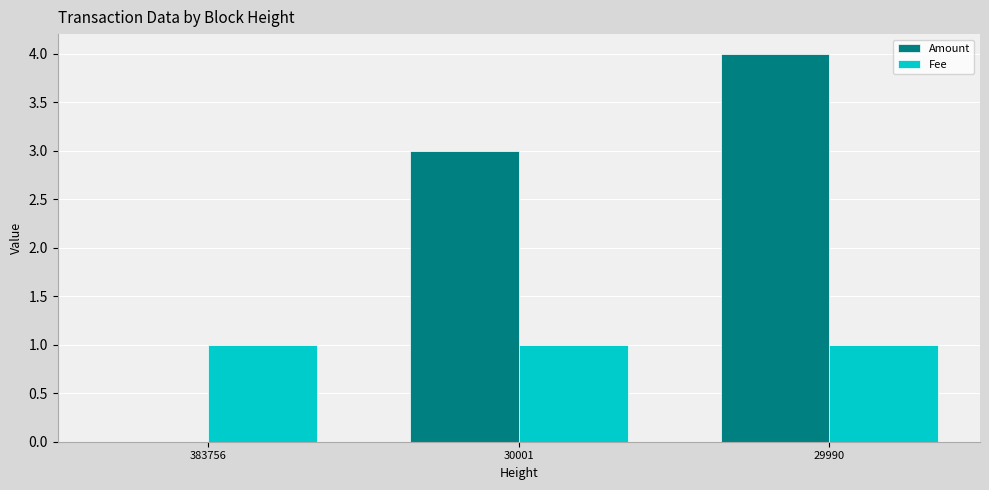

How many Amount values are between 0 and 4?

3